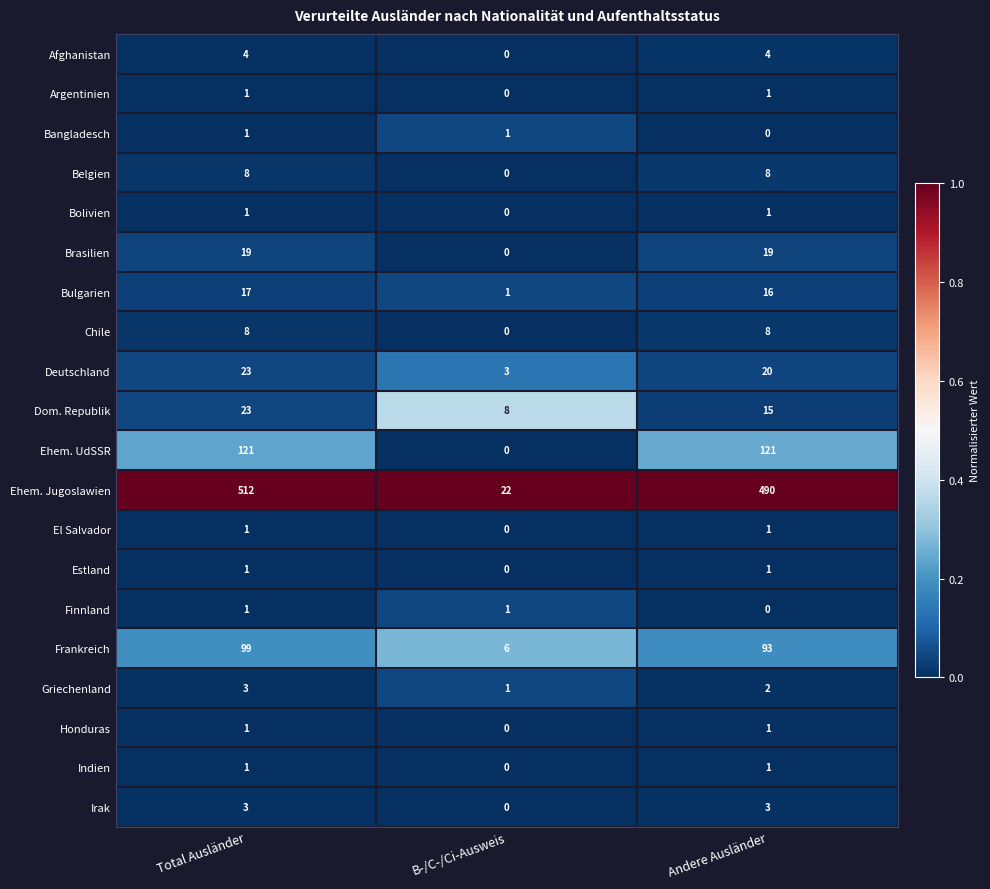

What is the greatest value displayed?

512